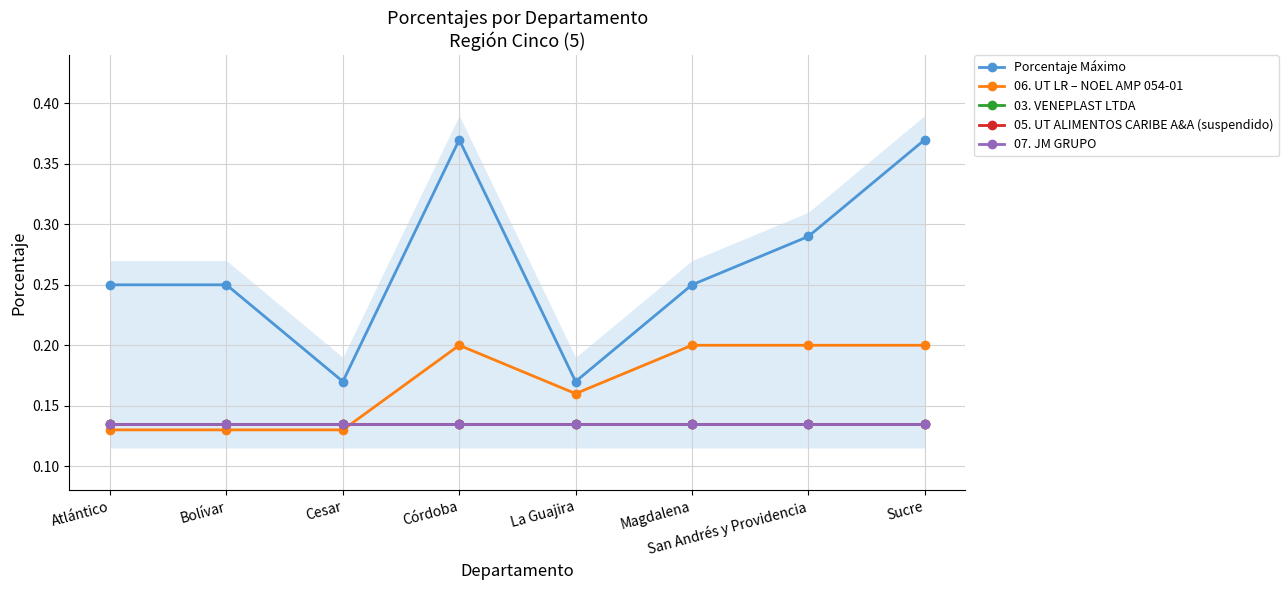

Reading left to right, what are all the values shown in this chart?

Porcentaje Máximo: Atlántico=0.2	Bolívar=0.2	Cesar=0.2	Córdoba=0.4	La Guajira=0.2	Magdalena=0.2	San Andrés y Providencia=0.3	Sucre=0.4
06. UT LR – NOEL AMP 054-01: Atlántico=0.1	Bolívar=0.1	Cesar=0.1	Córdoba=0.2	La Guajira=0.2	Magdalena=0.2	San Andrés y Providencia=0.2	Sucre=0.2
03. VENEPLAST LTDA: Atlántico=0.1	Bolívar=0.1	Cesar=0.1	Córdoba=0.1	La Guajira=0.1	Magdalena=0.1	San Andrés y Providencia=0.1	Sucre=0.1
05. UT ALIMENTOS CARIBE A&A (suspendido): Atlántico=0.1	Bolívar=0.1	Cesar=0.1	Córdoba=0.1	La Guajira=0.1	Magdalena=0.1	San Andrés y Providencia=0.1	Sucre=0.1
07. JM GRUPO: Atlántico=0.1	Bolívar=0.1	Cesar=0.1	Córdoba=0.1	La Guajira=0.1	Magdalena=0.1	San Andrés y Providencia=0.1	Sucre=0.1